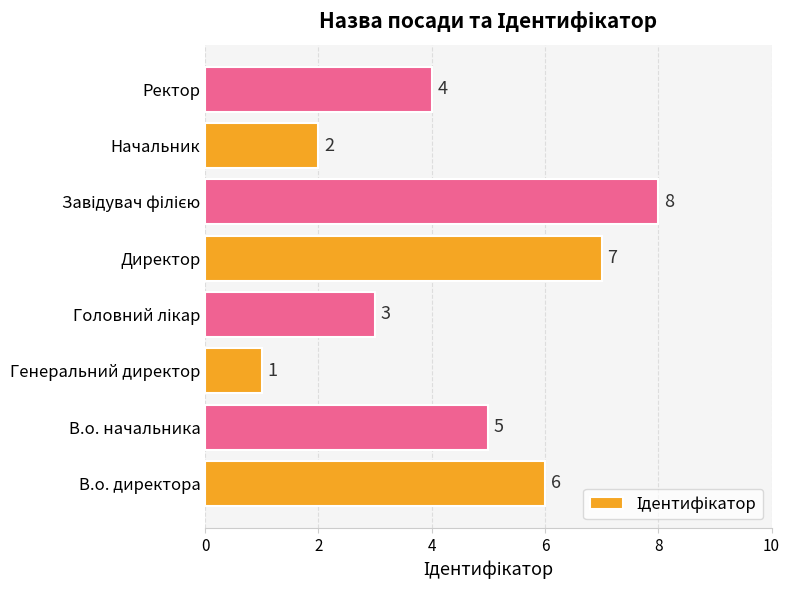

How many bars are there in total?

8